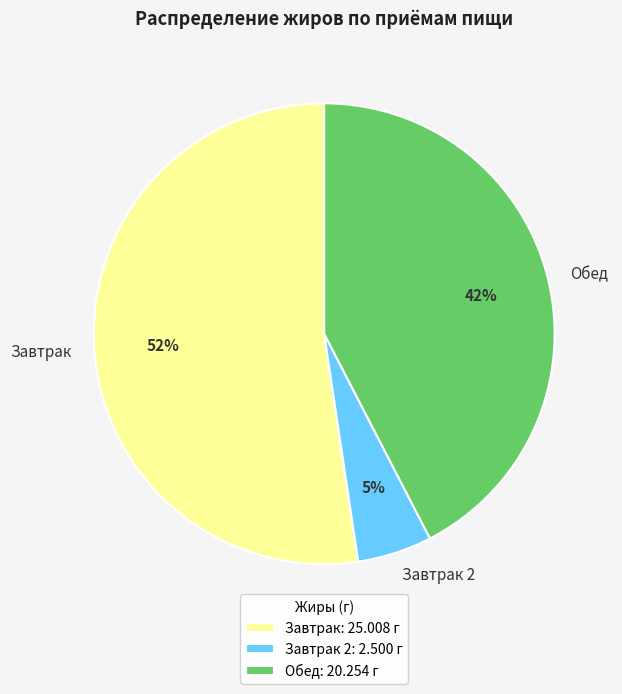

Combined, do Обед and Завтрак account for over 50%?

Yes